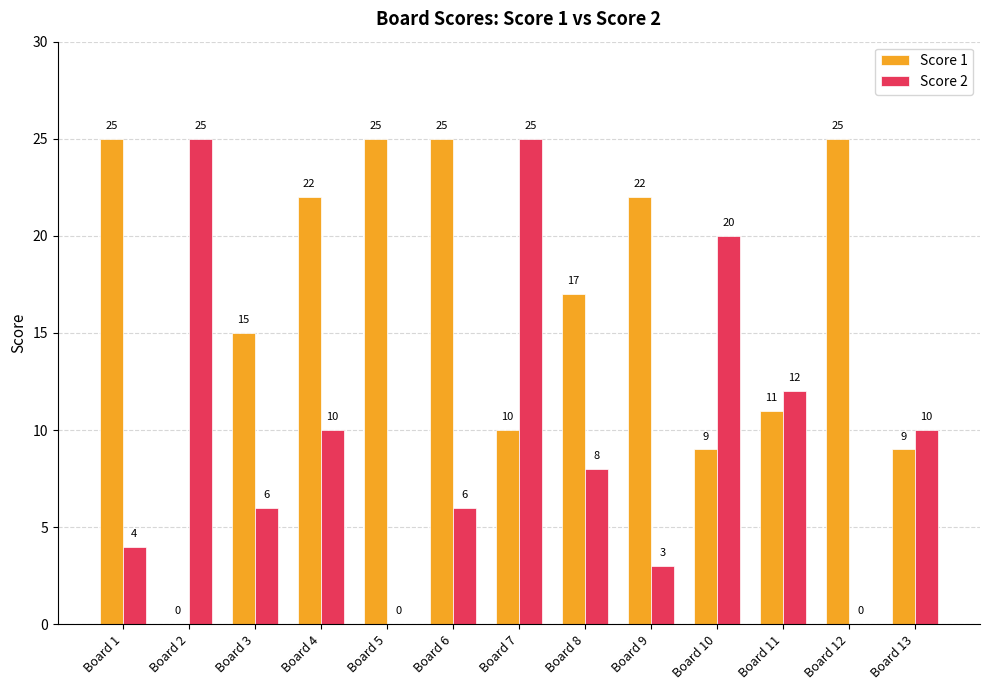

What is the average value of the Score 2 series?

10